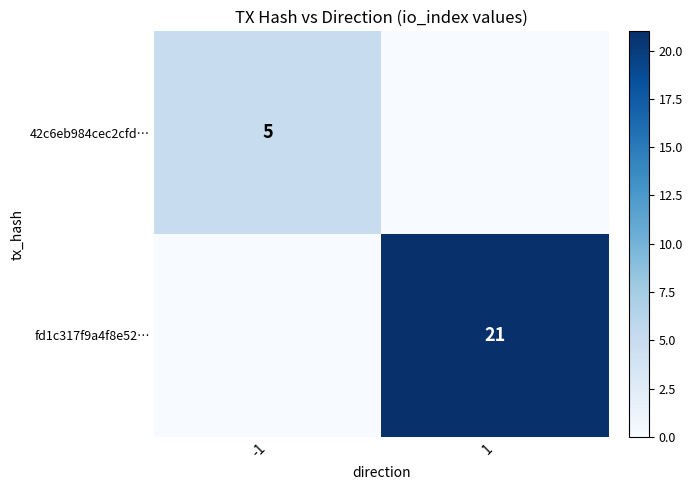

The fd1c317f9a4f8e52… series shows 21 at 1. True or false?

True